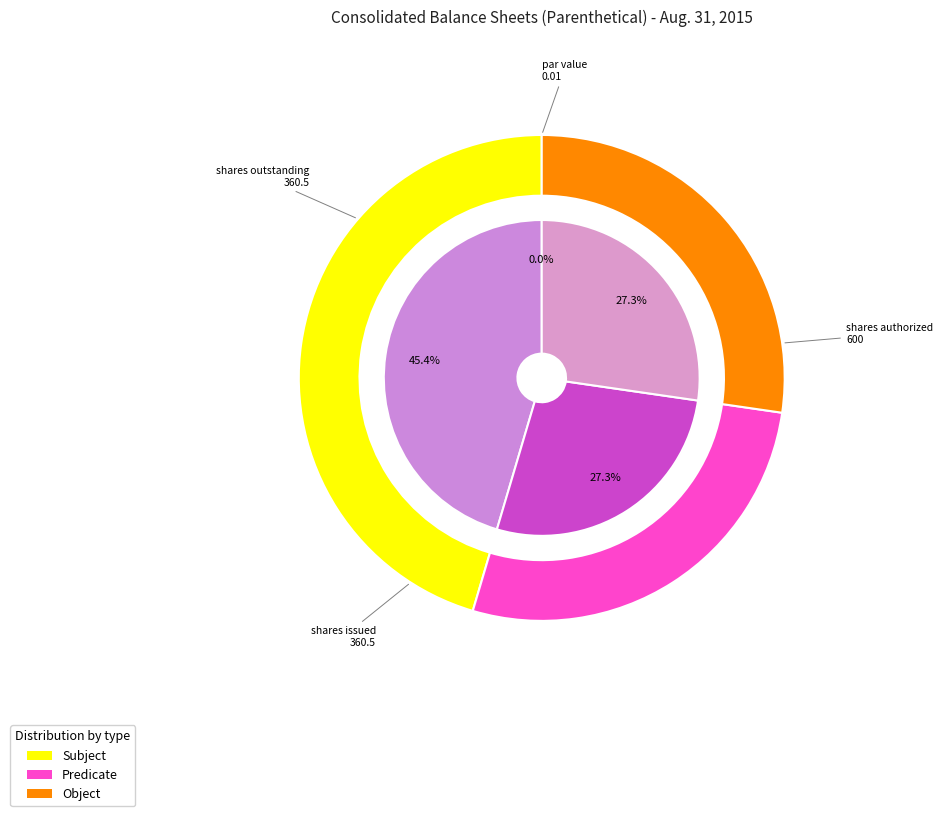

How much of the chart is everything except Common stock, shares issued?

72.7%